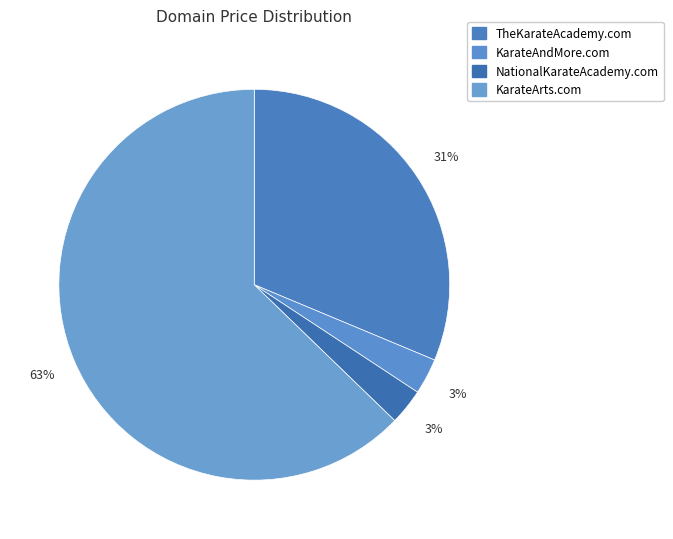

How many slices are in this pie chart?

4